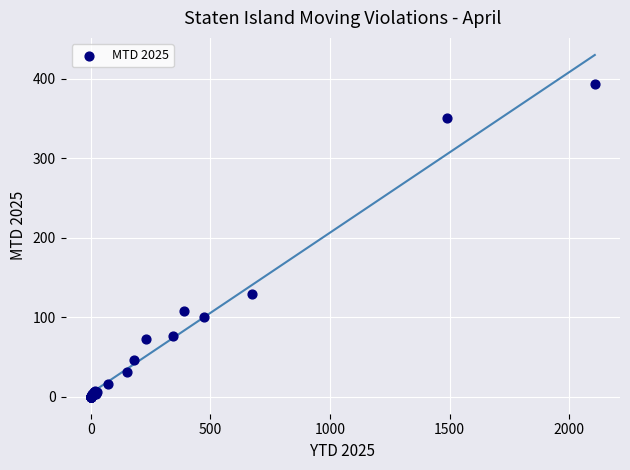

What Y value in the scatter plot is closest to 197?

129